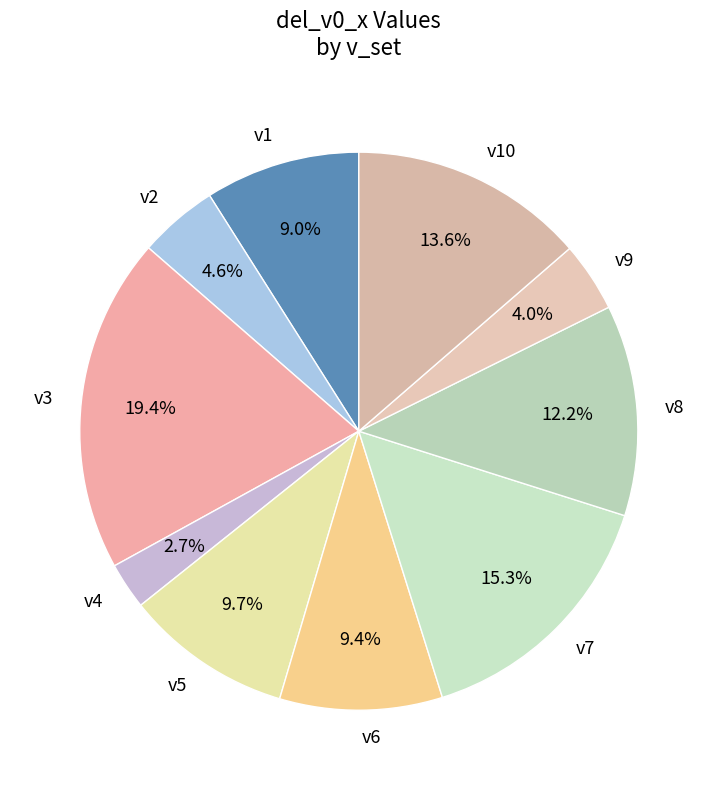

To the nearest percent, what is the combined percentage of v5 and v3?

29%